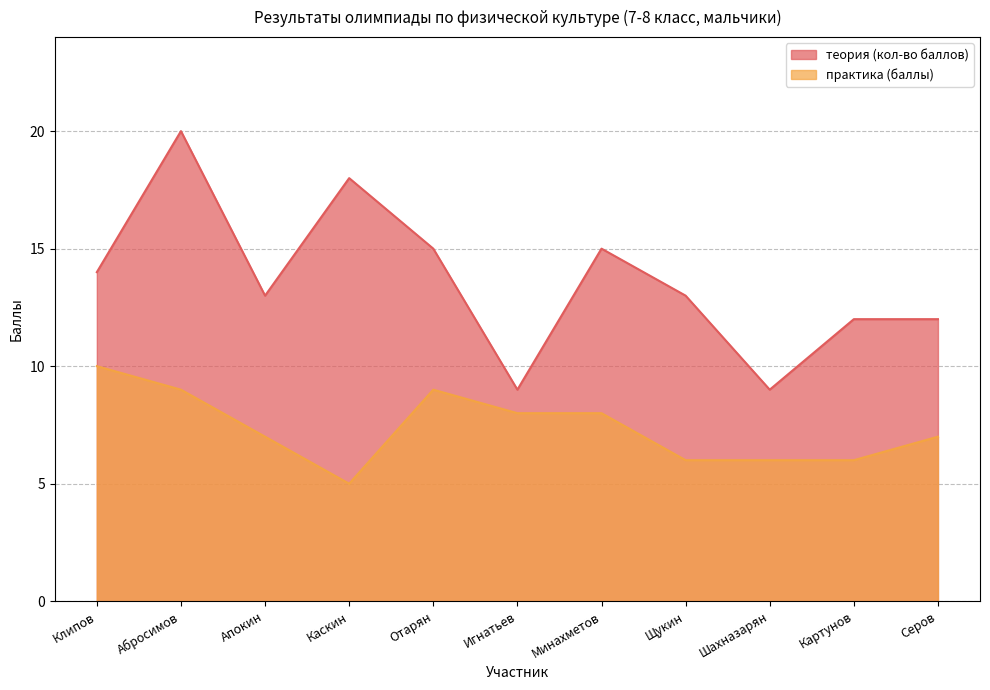

The практика (баллы) series shows 11 at Игнатьев. True or false?

False